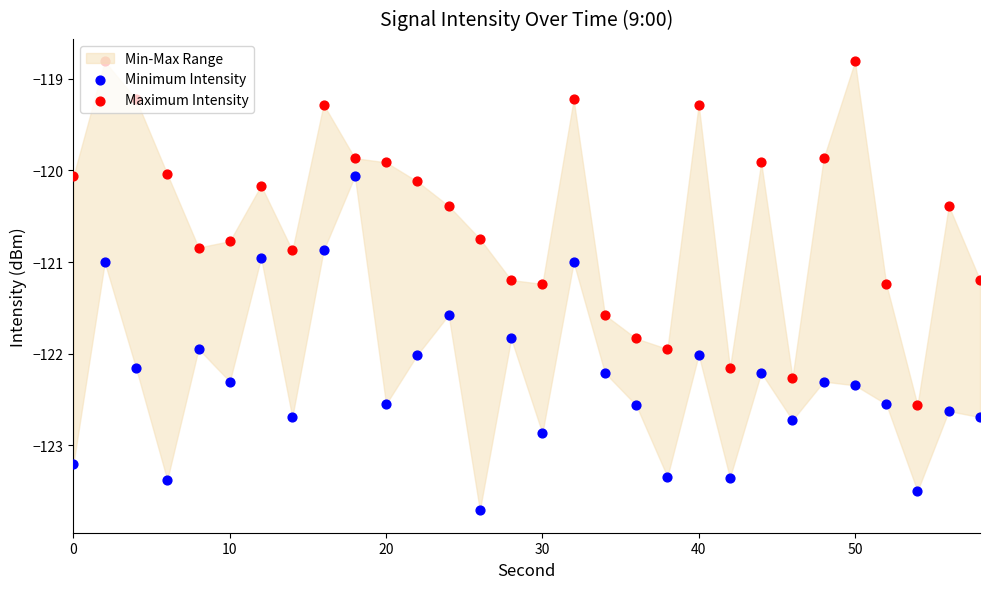

At how many categories does at least one series exceed -122?

27